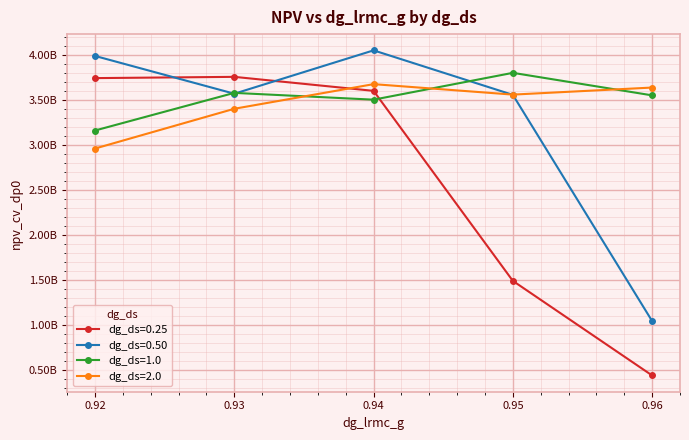

What is the total value across all series at 0.92?

13870087407.5